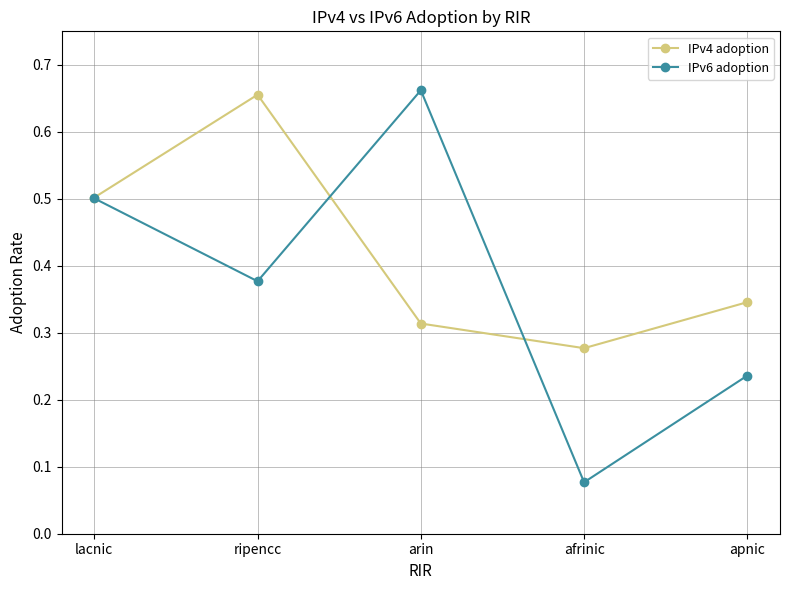

Rank the series at afrinic from highest to lowest value.

IPv4 adoption, IPv6 adoption